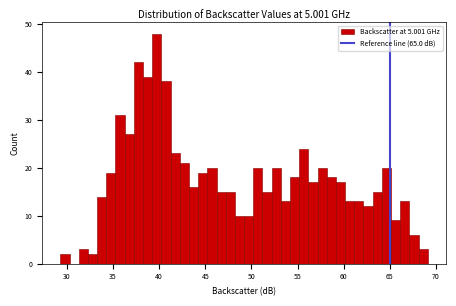

Around what value on the x-axis is the tallest bar? Give the approximate position of its centre, as read against the axis.

39.5